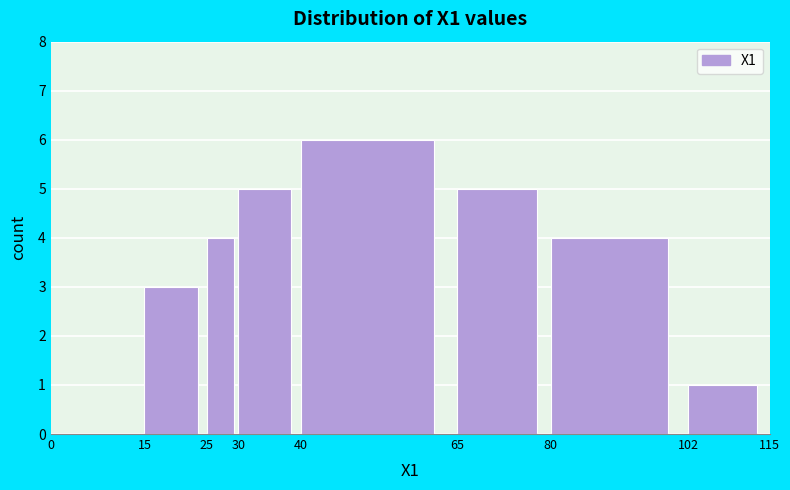

How tall is the bar that spans 102 to 115 on the x-axis? The values are not printed on the chart, so give them approximately, as read against the axis.

1